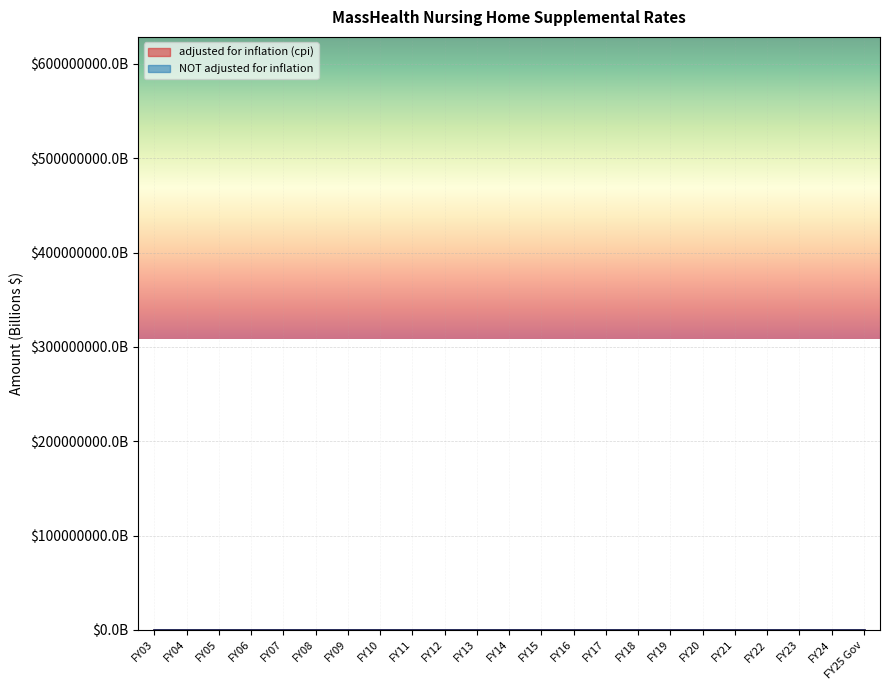

What is the sum of the NOT adjusted for inflation values at FY16 and FY03?

0.5